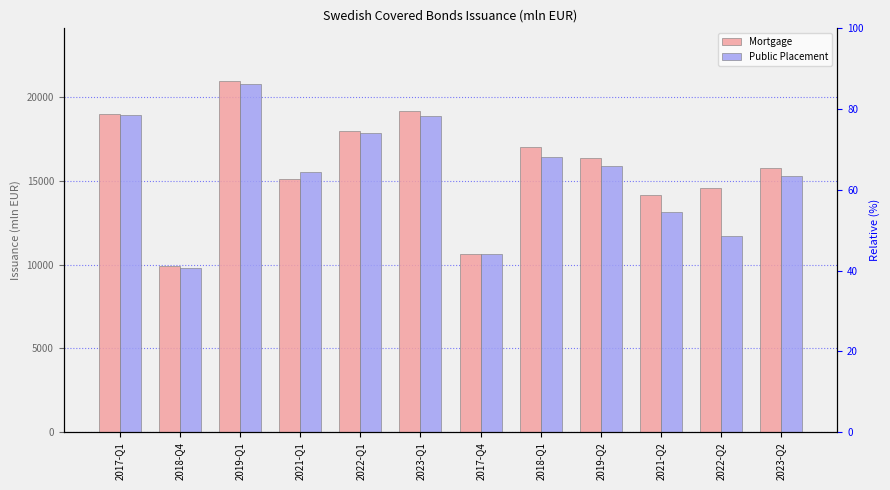

What position from the left is 2018-Q1?

8